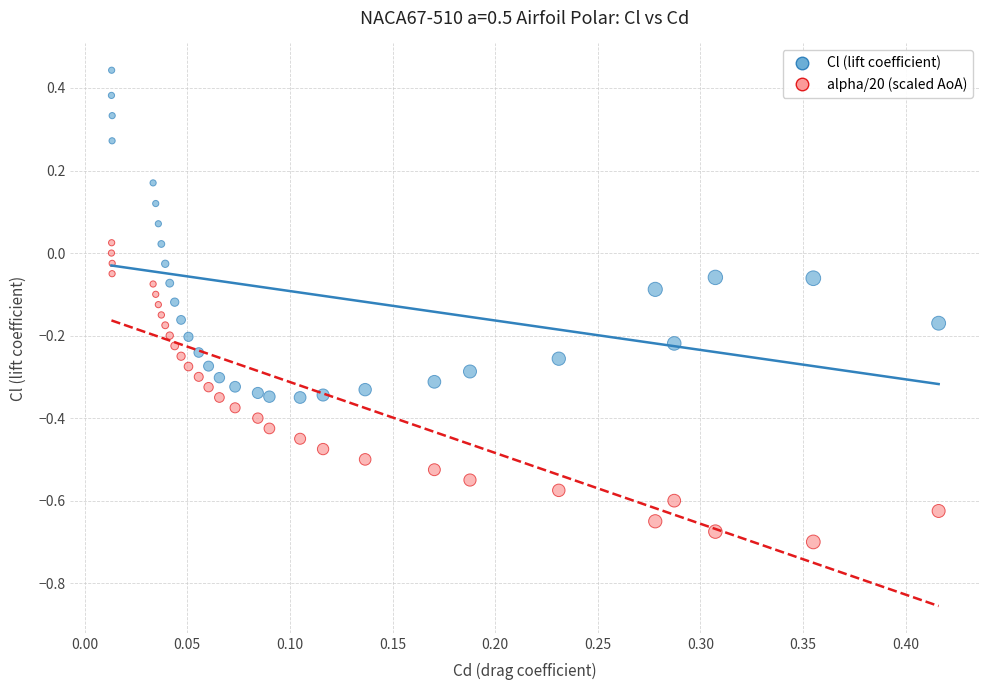

How many data points are displayed?

60